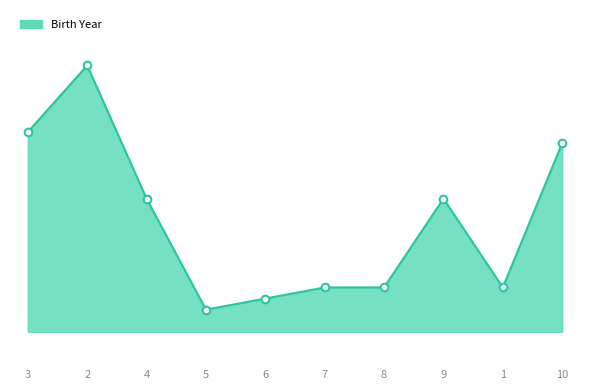

Does the chart have visible grid lines?

No